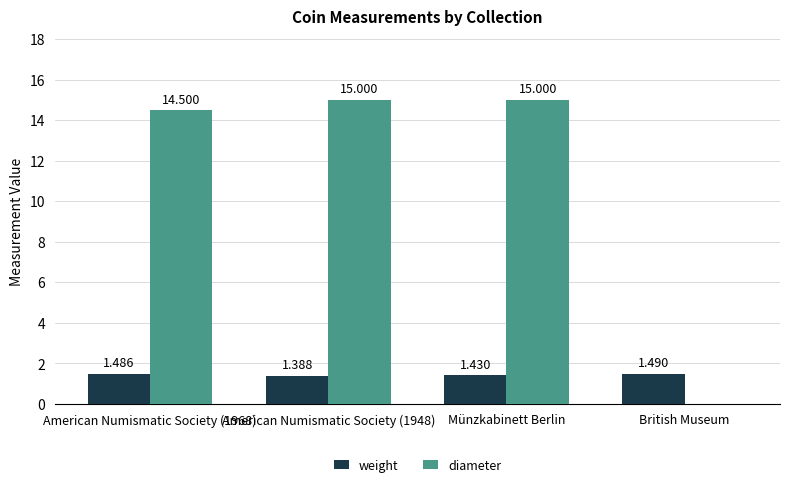

Count the number of data series in this chart.

2